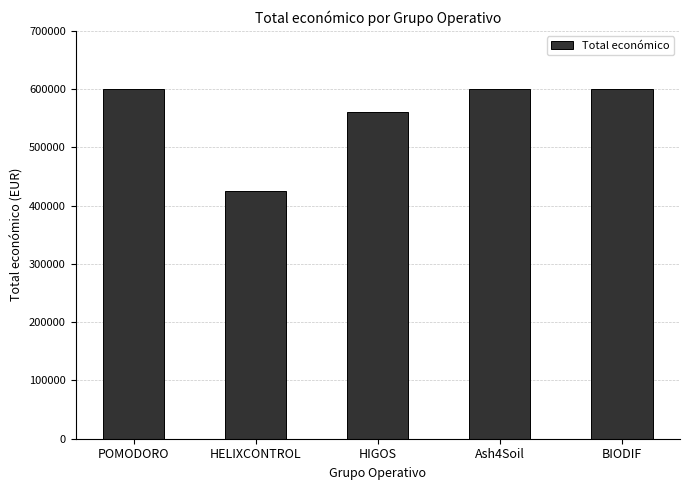

What is the label of the 1st bar from the right?

BIODIF